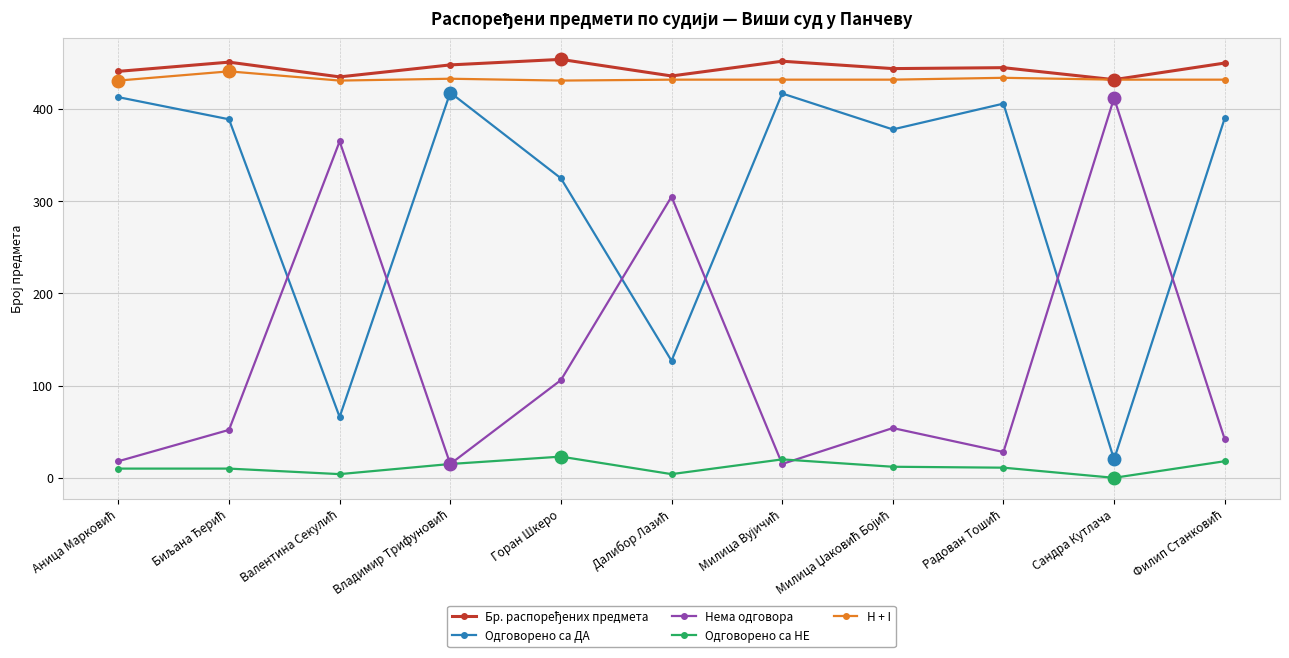

What is the minimum value for H + I?

431